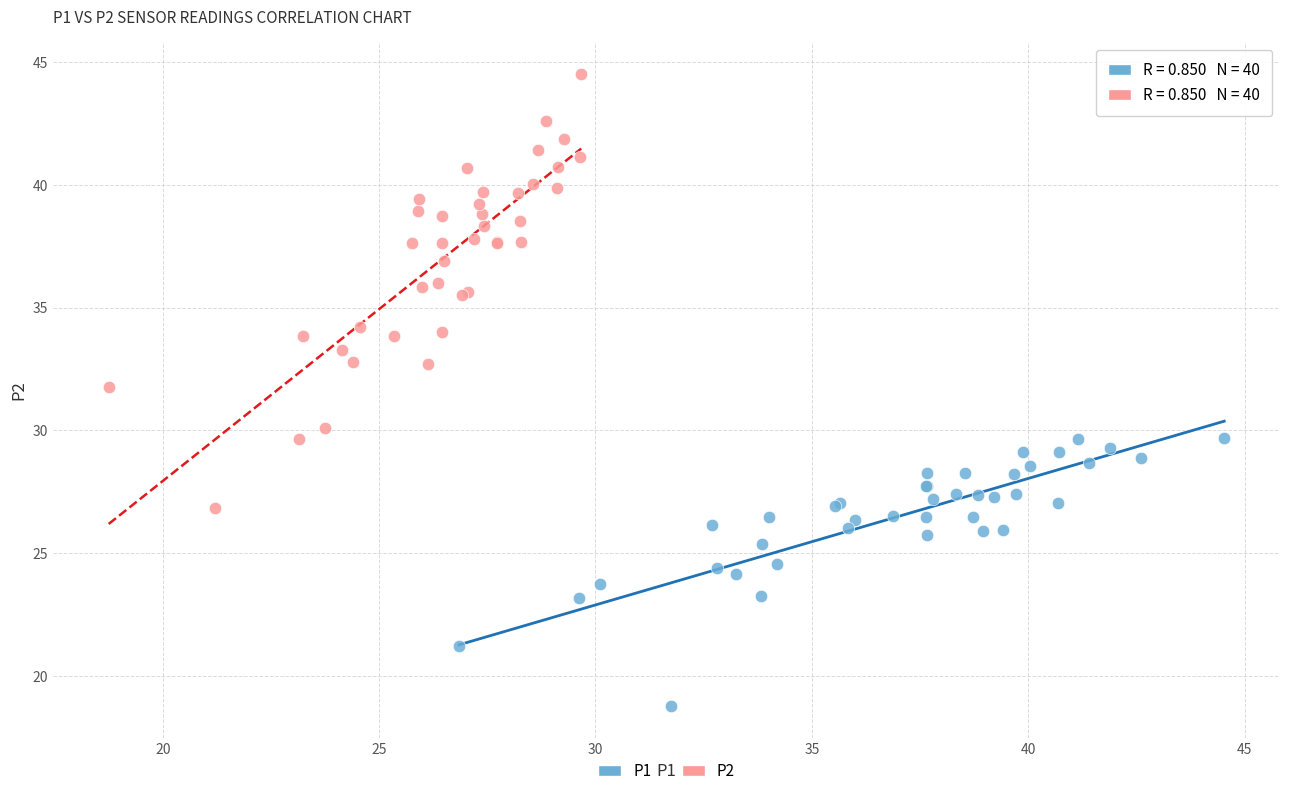

Which series has the widest spread of Y values?

P2